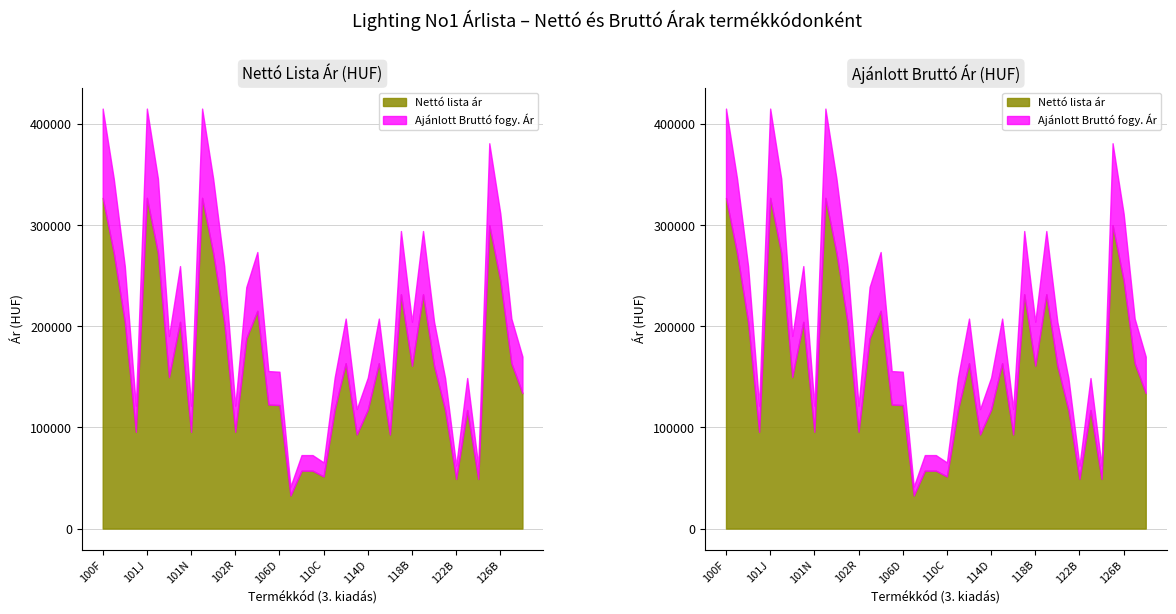

Between 106E and 114C, which series saw the biggest shift?

Ajanlott Brutto fogy Ar